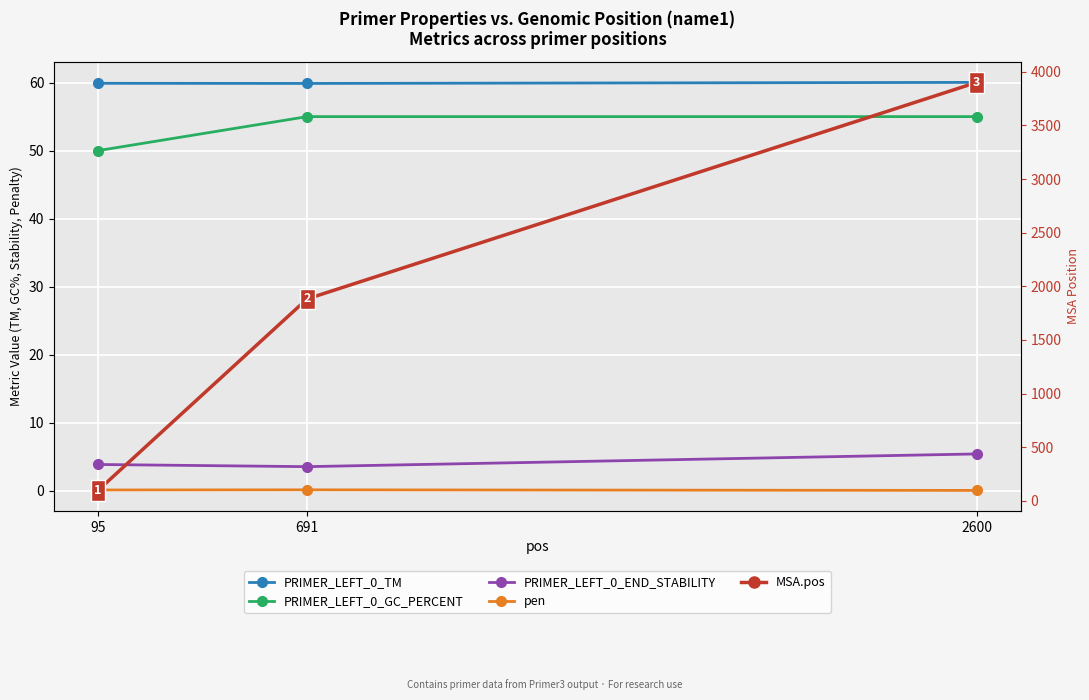

Which series has the largest range (max minus min)?

MSA.pos